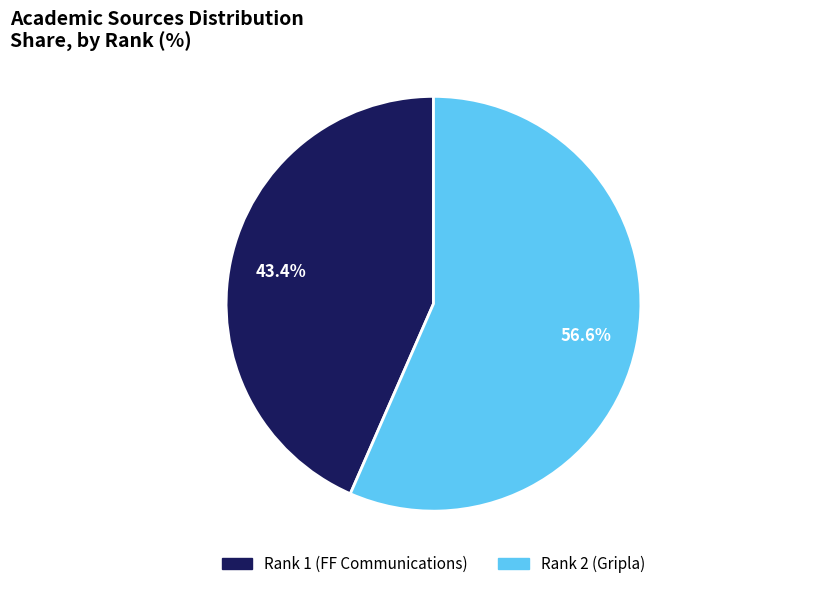

What is the majority slice?

Rank 2 (Gripla)